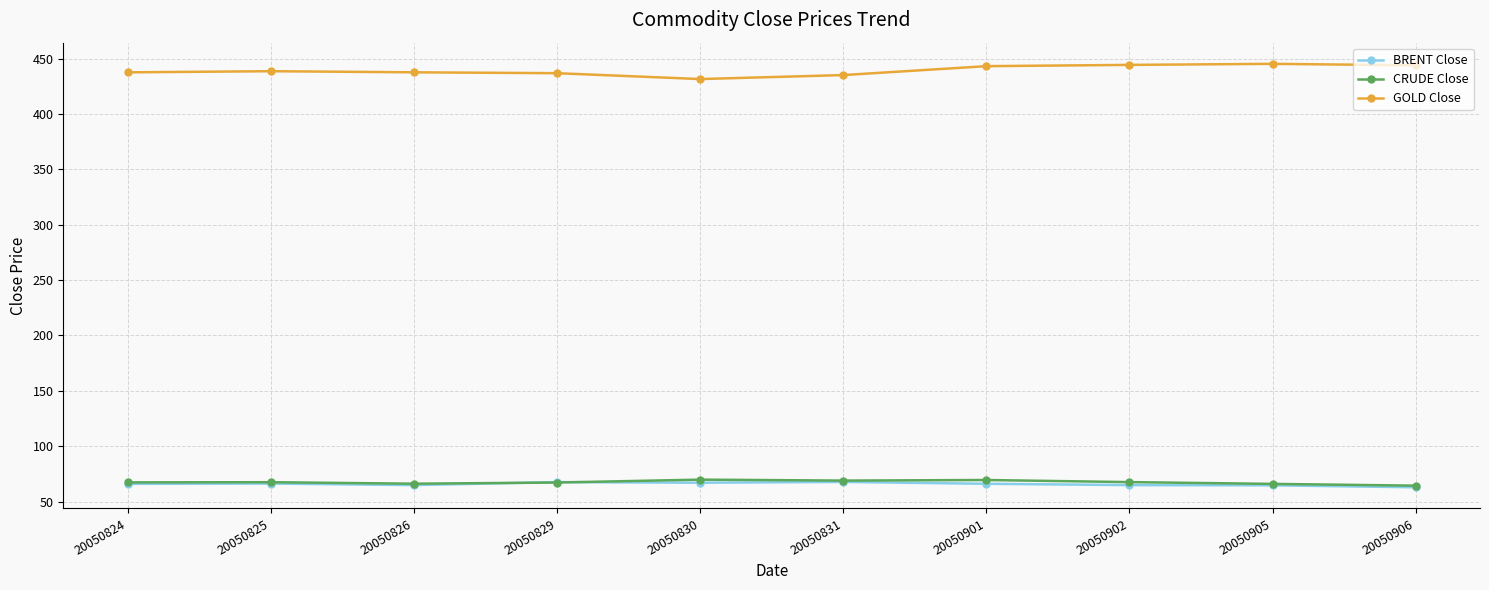

True or false: BRENT Close has a value of 64.8 at 20050902.

True